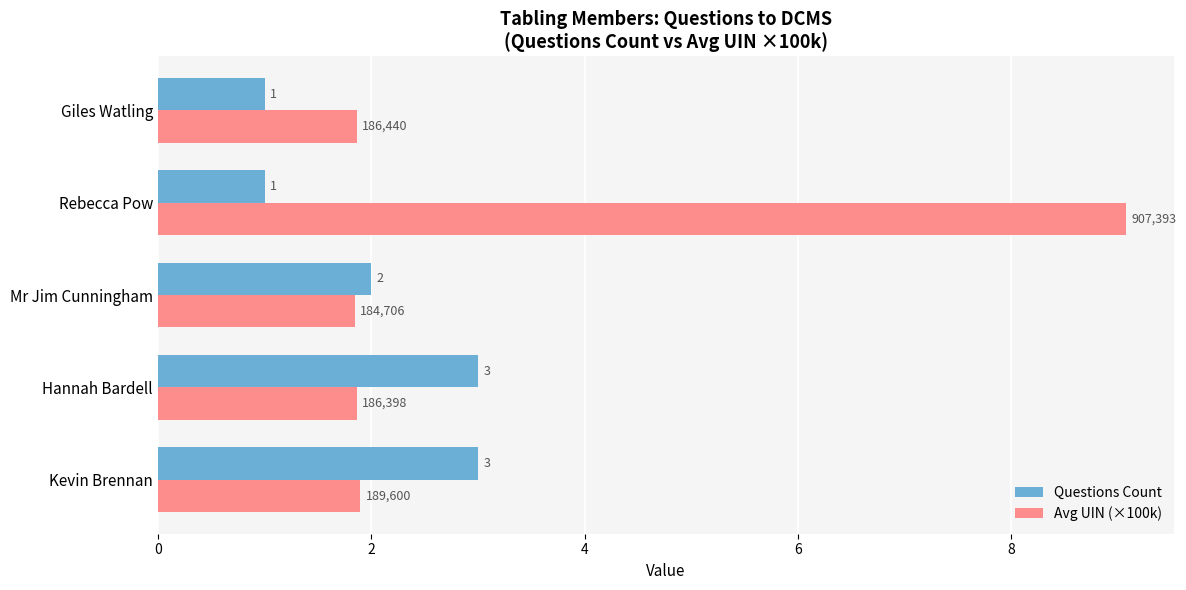

Rank the series by their average value, from lowest to highest.

Questions Count, Avg UIN (×100k)